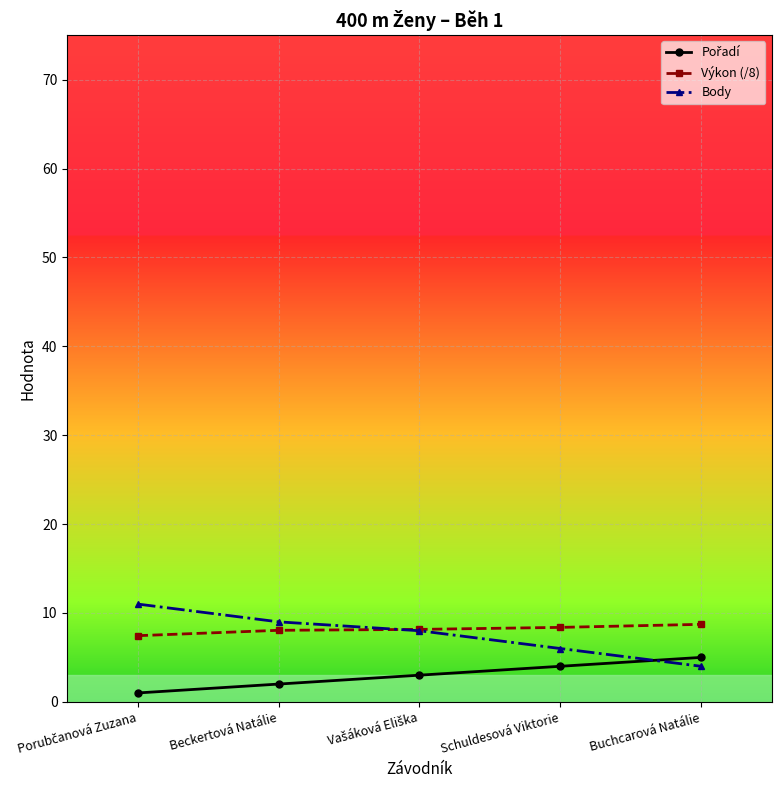

What value does the Body series have at Buchcarová Natálie?

4.0